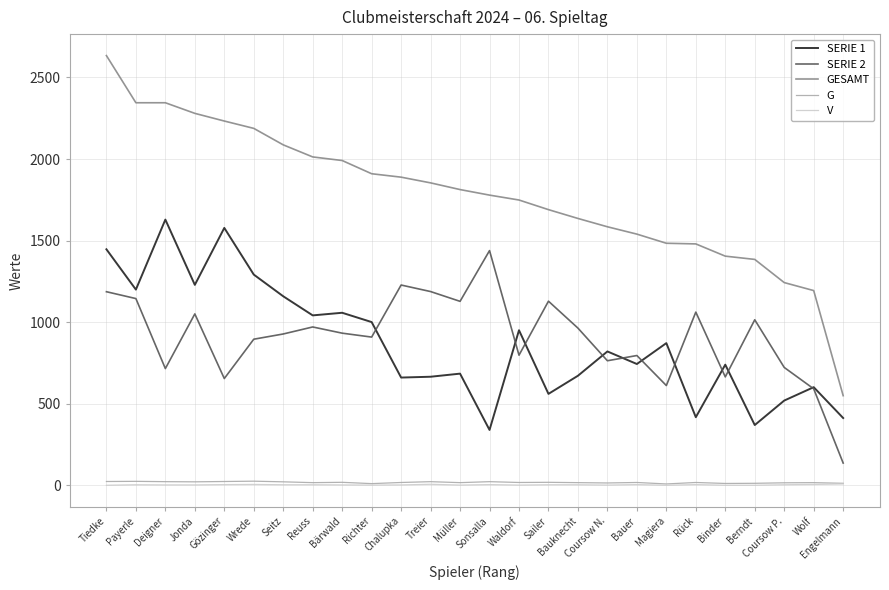

What is the difference between the highest and lowest values at Coursow N.?

1583